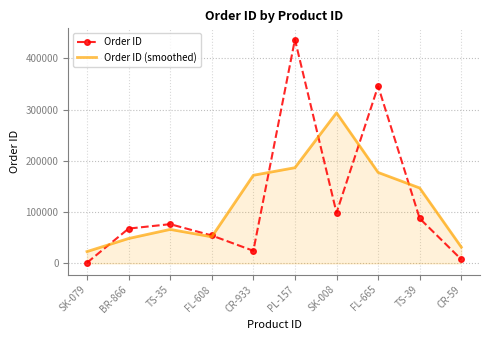

Is the value of Order ID at TS-35 greater than the value of Order ID (smoothed) at FL-608?

Yes